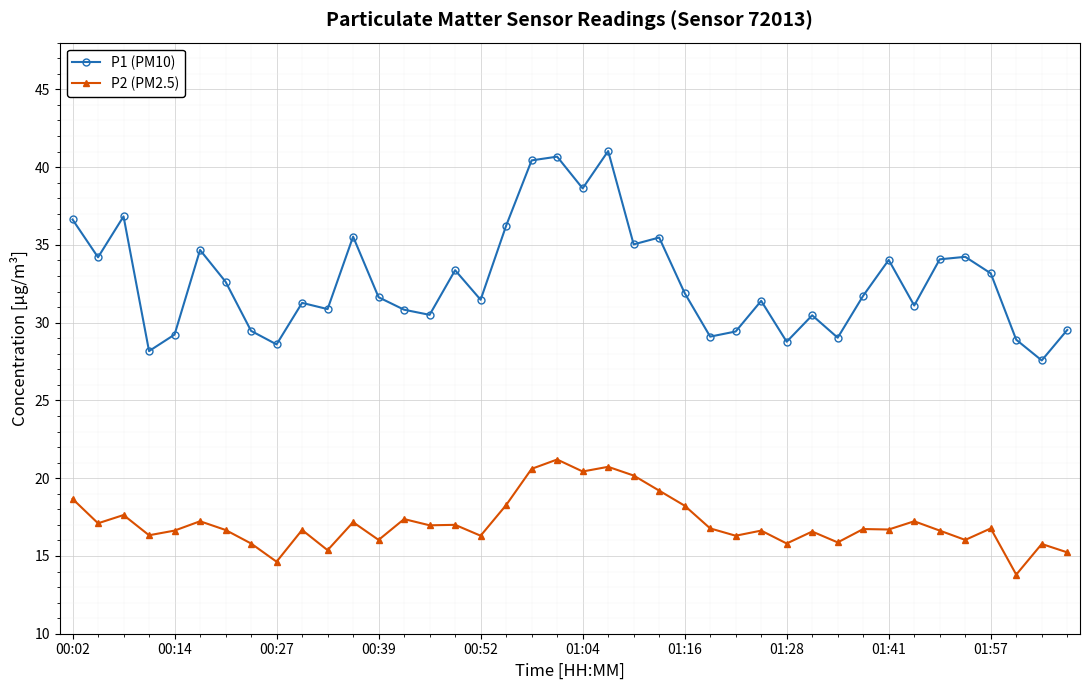

List the series in order of their overall mean, highest first.

P1 (PM10), P2 (PM2.5)